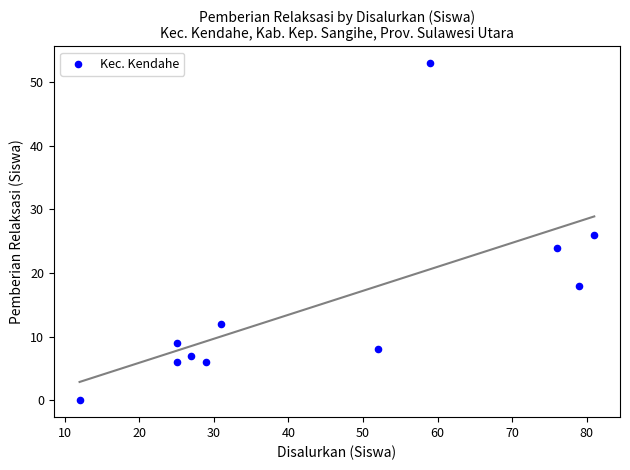

What is the range of Y values (max minus min)?

53